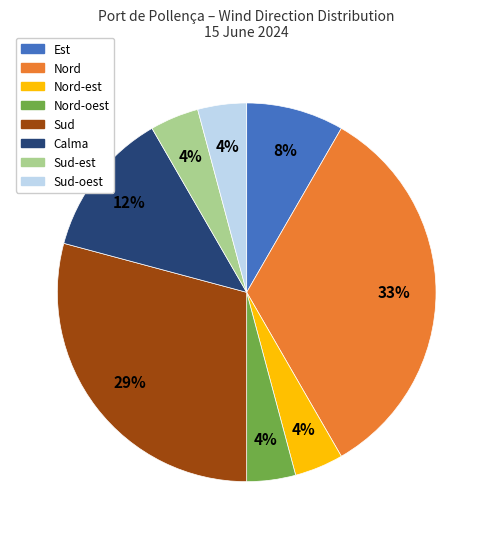

Is there any slice that represents more than half of the pie?

No